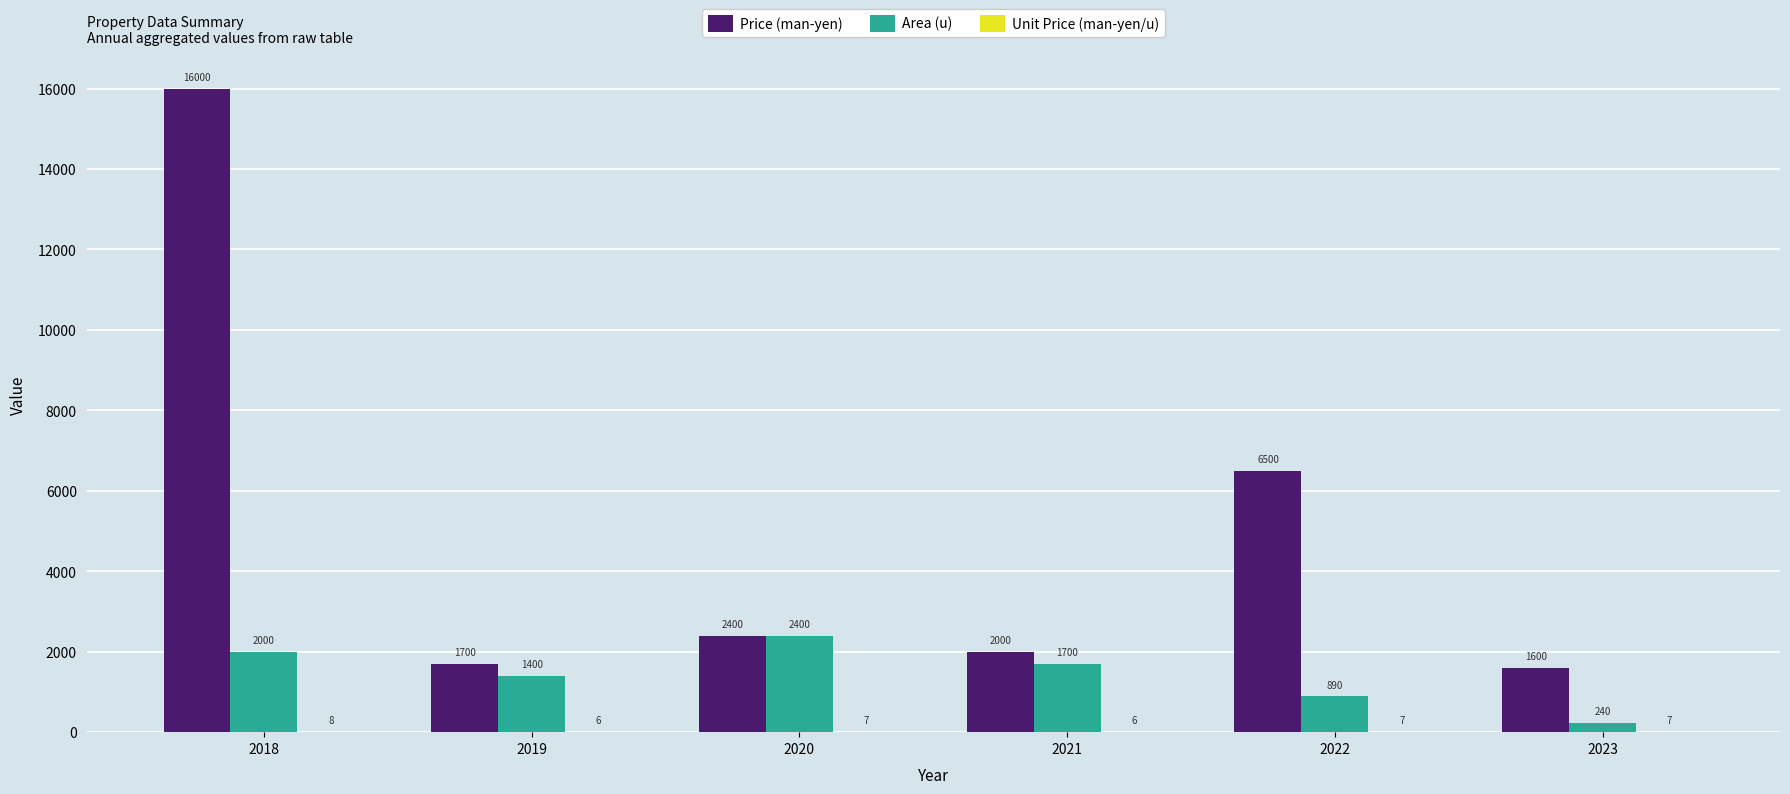

The Area (u) series shows 2921.8 at 2021. True or false?

False